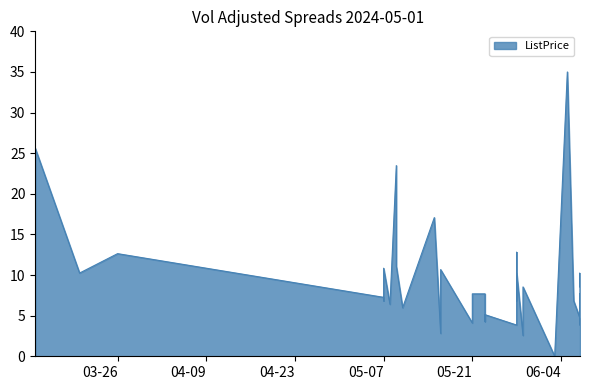

What is the difference between the second highest and second lowest values?

23.0